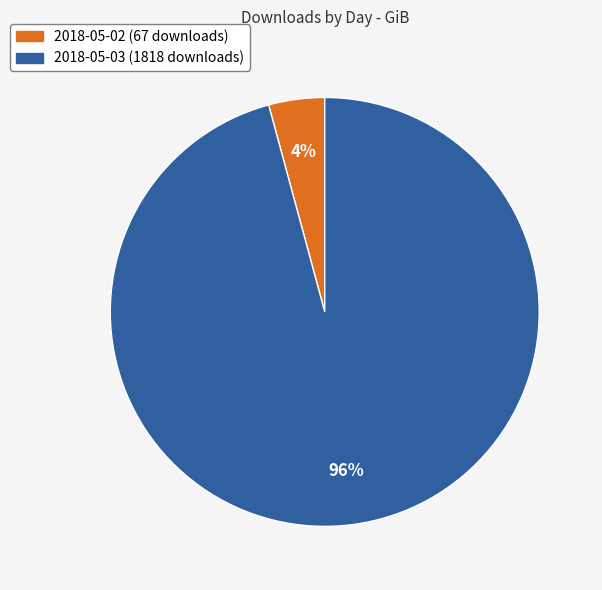

Count the number of slices in the pie.

2